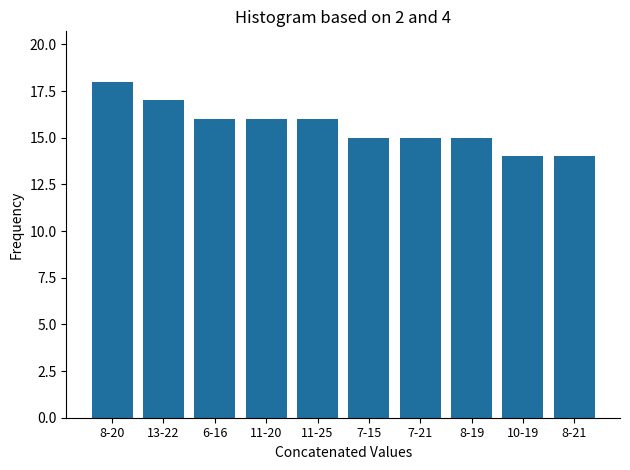

Reading left to right, what are all the values shown in this chart?

18	17	16	16	16	15	15	15	14	14